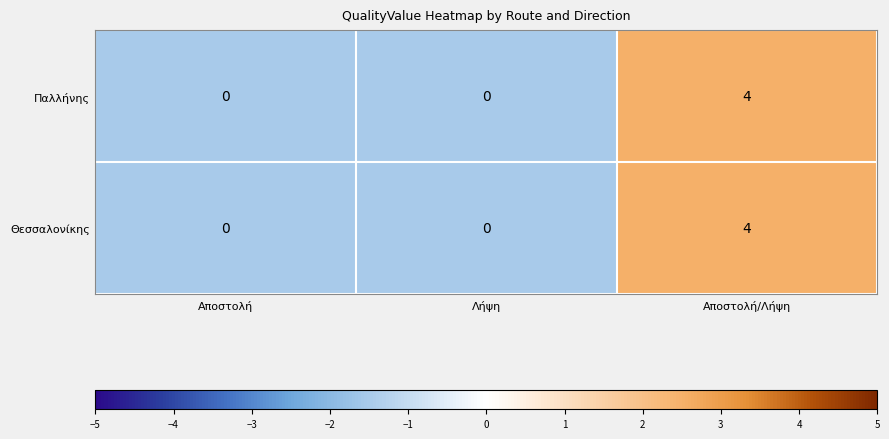

At which category does the chart reach its peak across all series?

Αποστολή/Λήψη